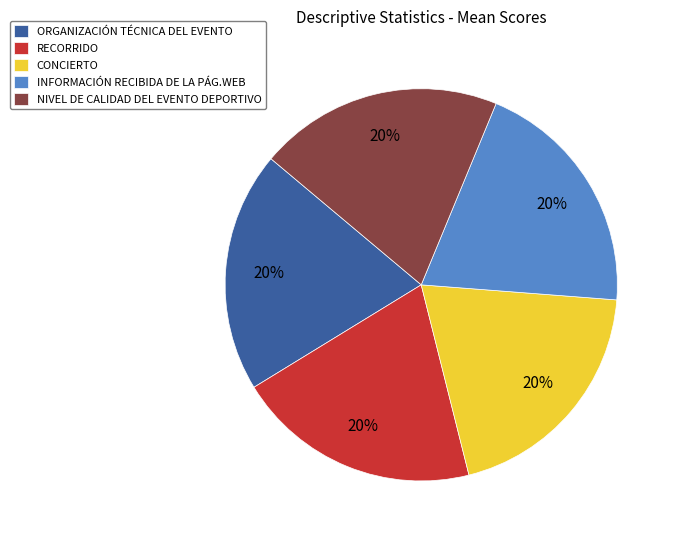

Combined, do ORGANIZACIÓN TÉCNICA DEL EVENTO and CONCIERTO account for over 50%?

No